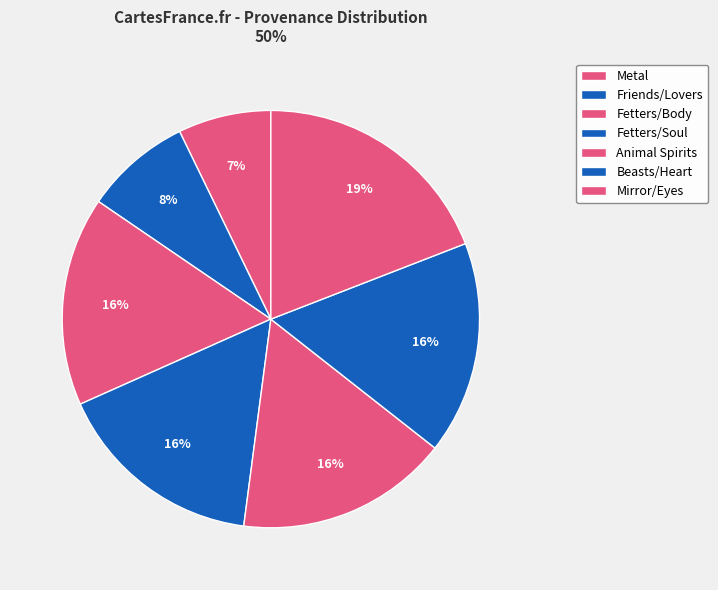

Which category has the smallest portion of the pie?

Metal